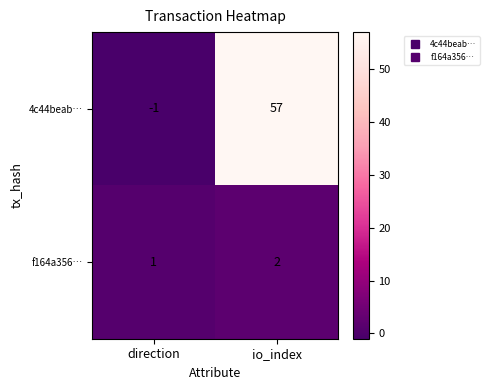

What is the approximate value of 4c44beab… at io_index, to the nearest 5?

55